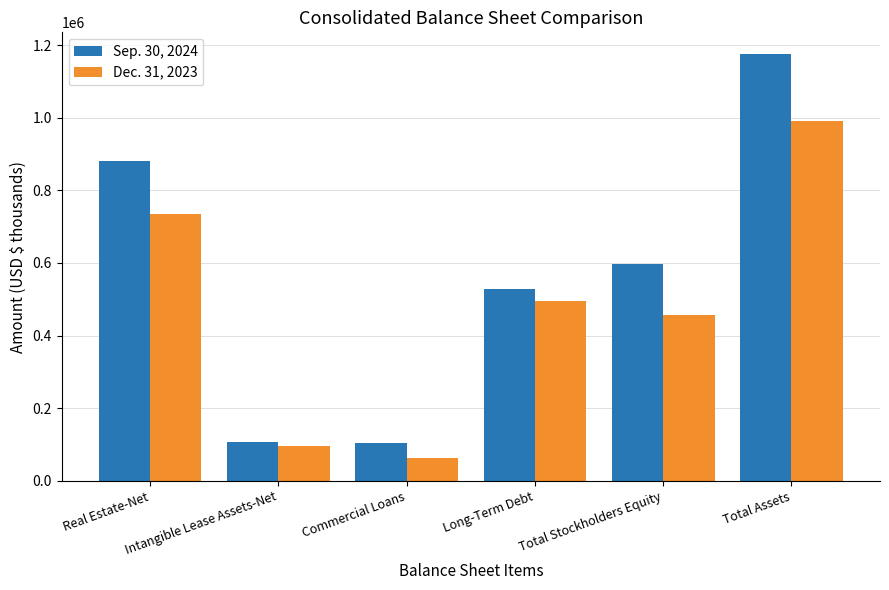

What is the label of the 4th bar from the left?

Long-Term Debt